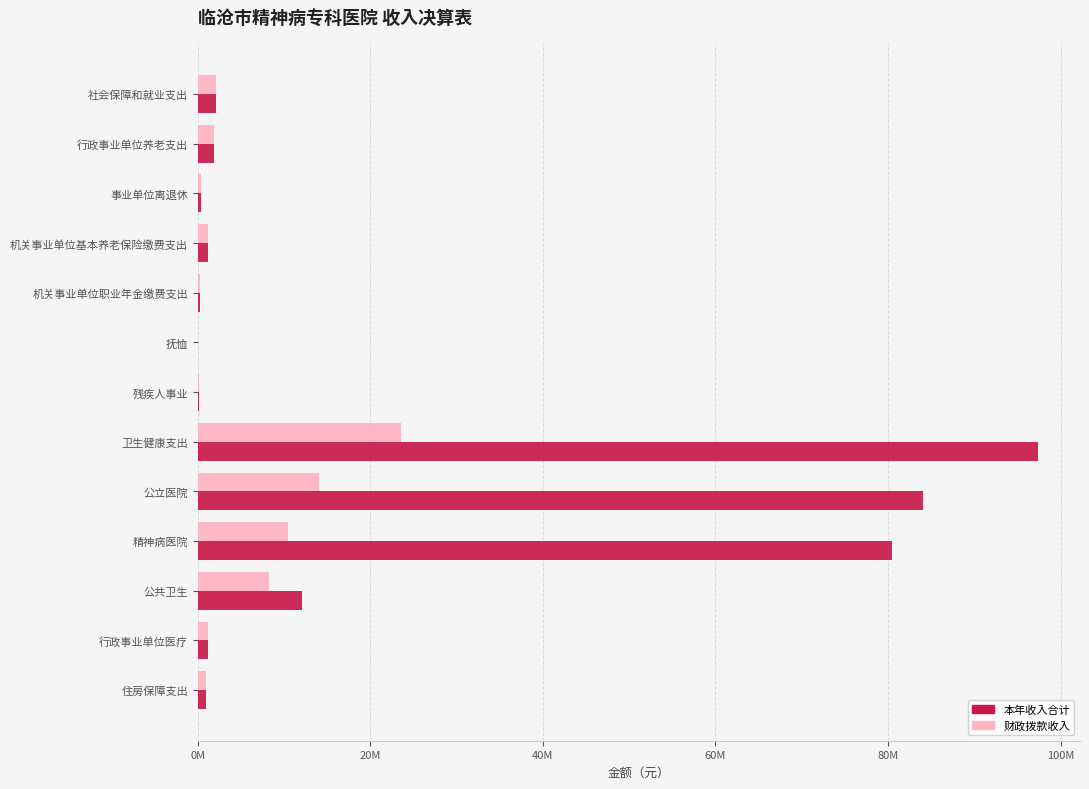

At which label is 本年收入合计 closest to 48715064?

精神病医院